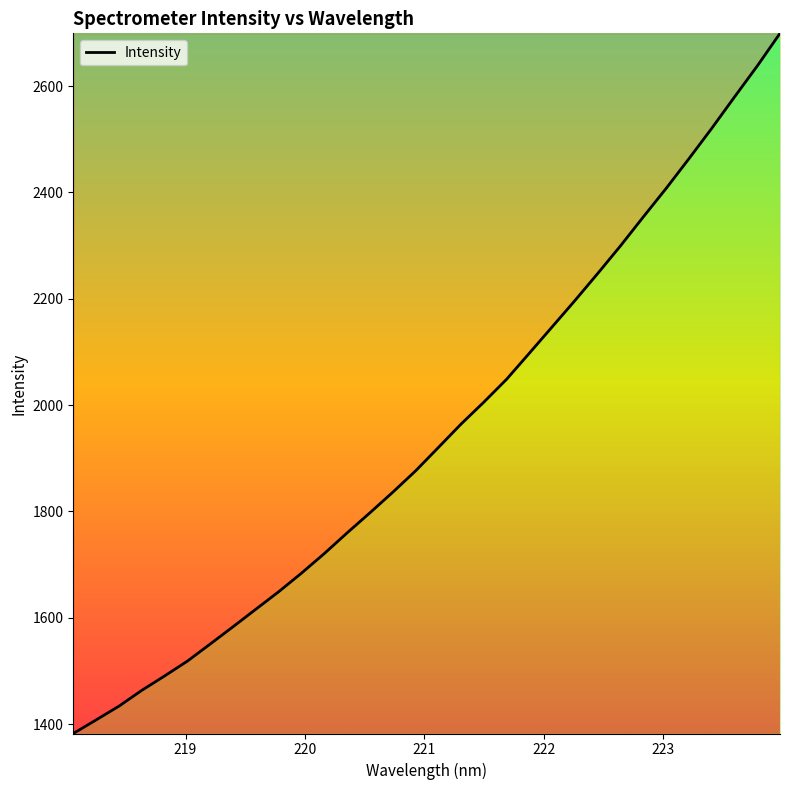

What is the greatest value displayed?

2699.2